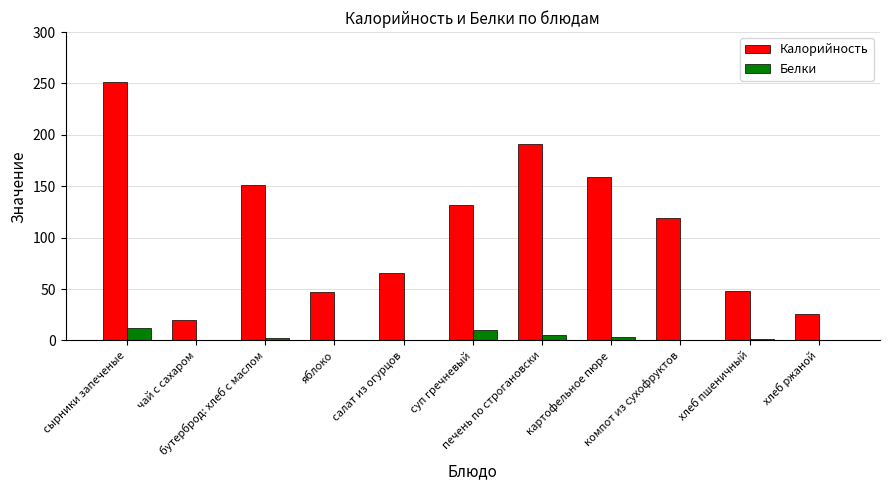

At which label is Белки closest to 6?

печень по строгановски